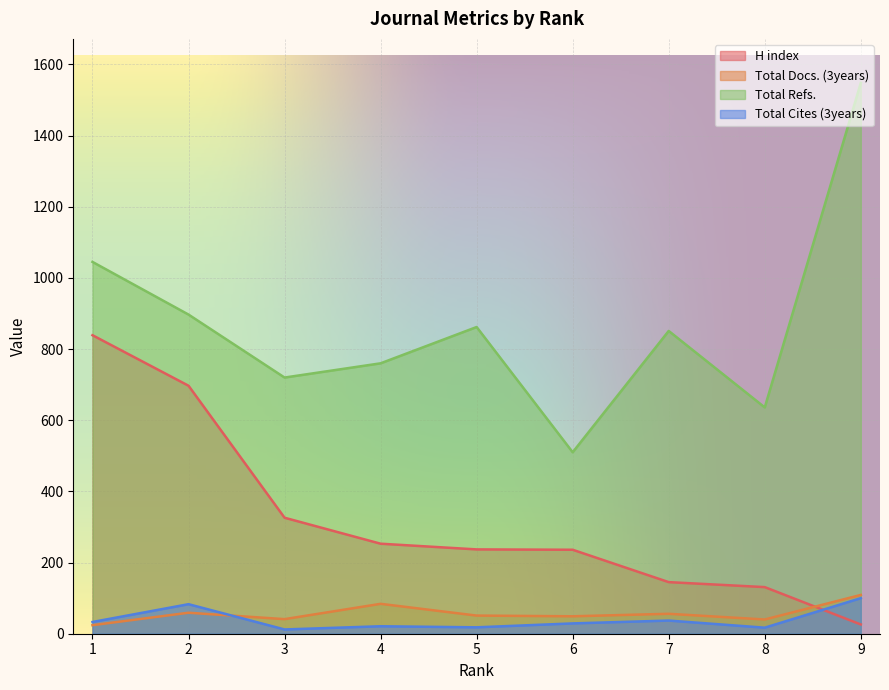

True or false: Total Docs. (3years) and Total Refs. intersect in this chart.

False